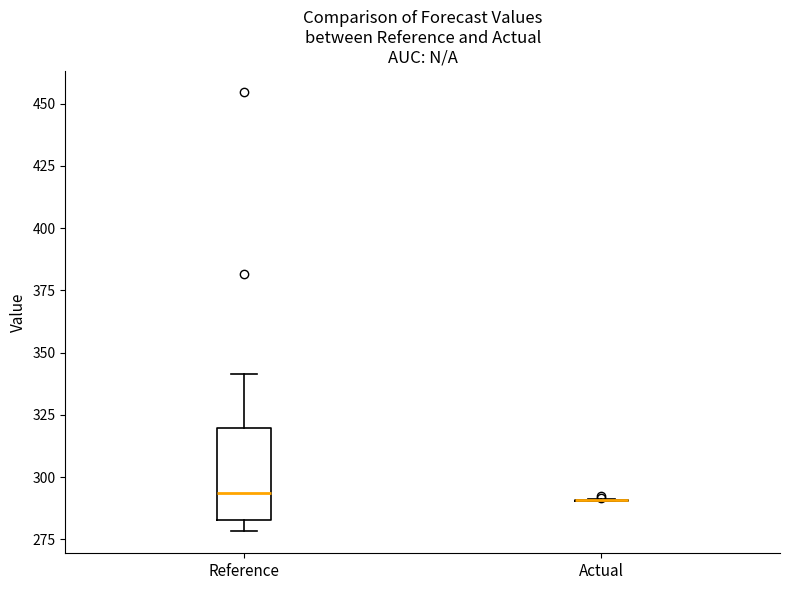

Which box is the tallest, from its lower edge to its upper edge?

Reference